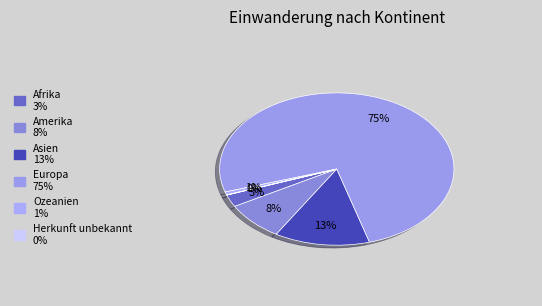

Rank the categories by value from highest to lowest.

Europa, Asien, Amerika, Afrika, Ozeanien, Herkunft unbekannt